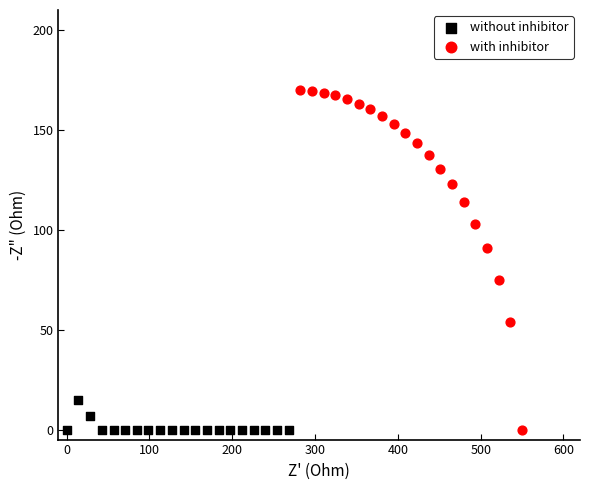

Which series has the widest spread of Y values?

with inhibitor